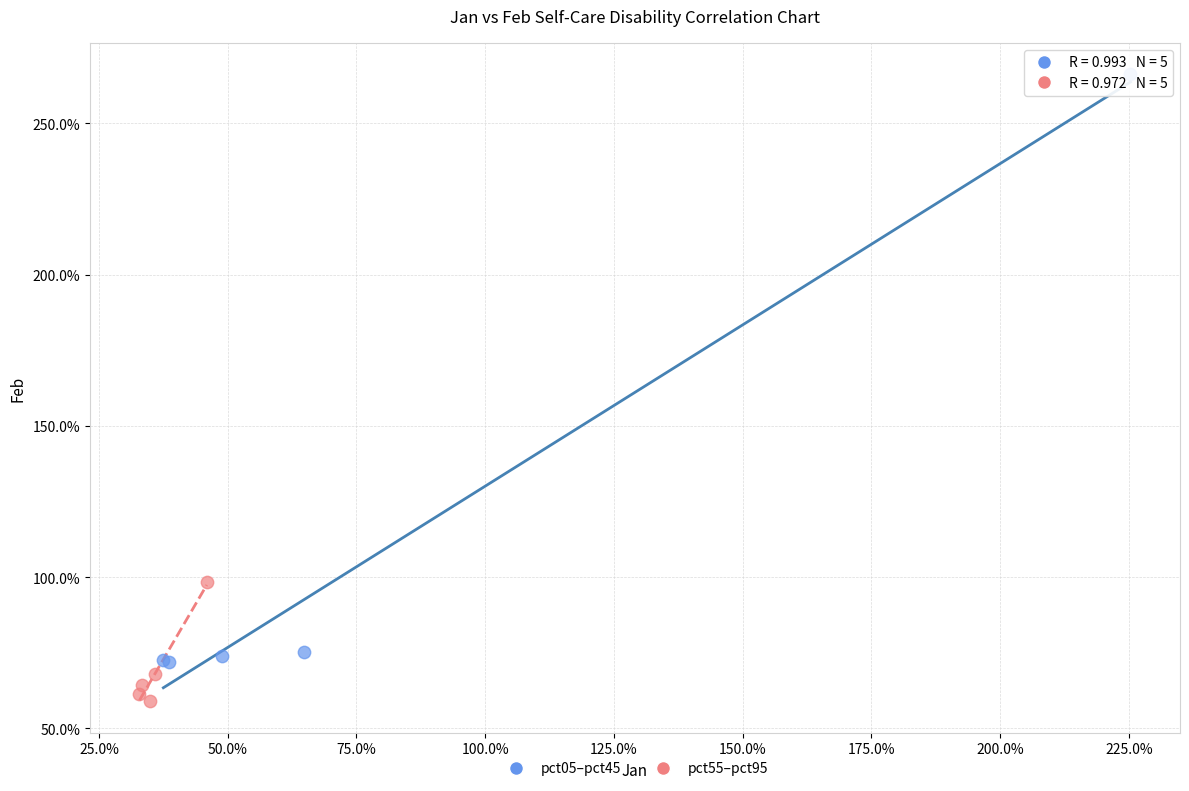

Which series has the widest spread of Y values?

pct05–pct45